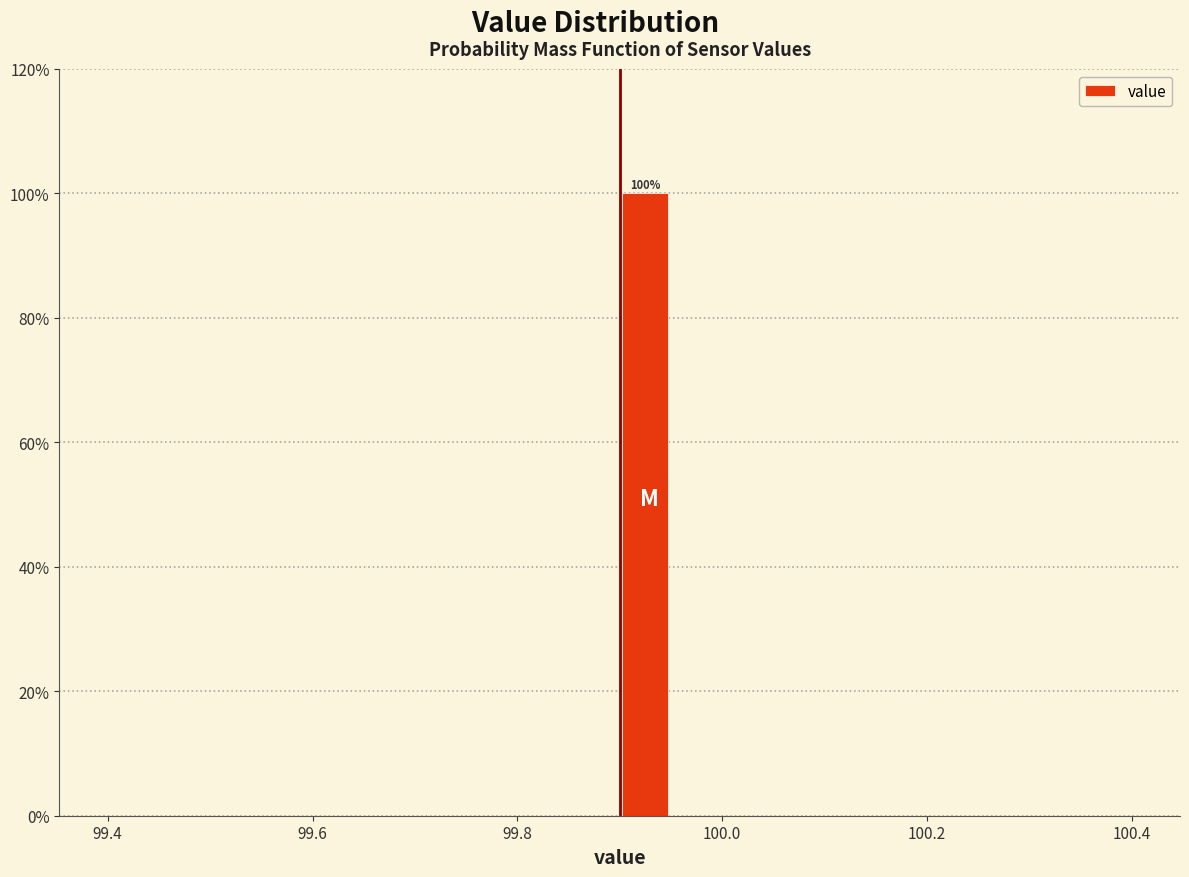

Read against the x-axis, roughly where is the centre of the tallest bar?

99.92